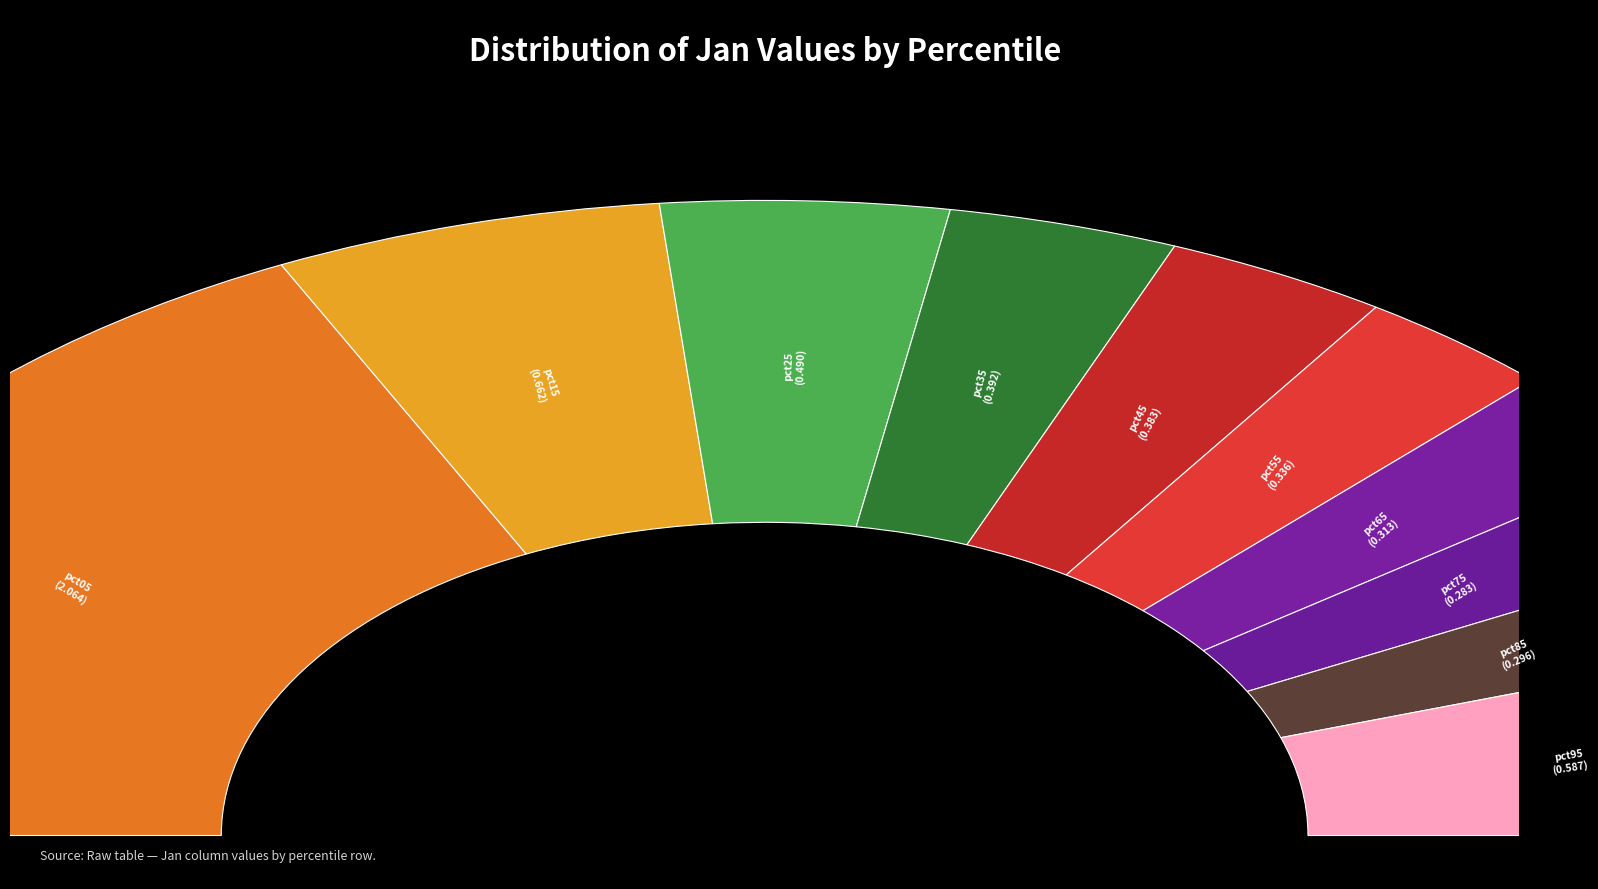

What portion of the pie excludes pct95?

89.9%